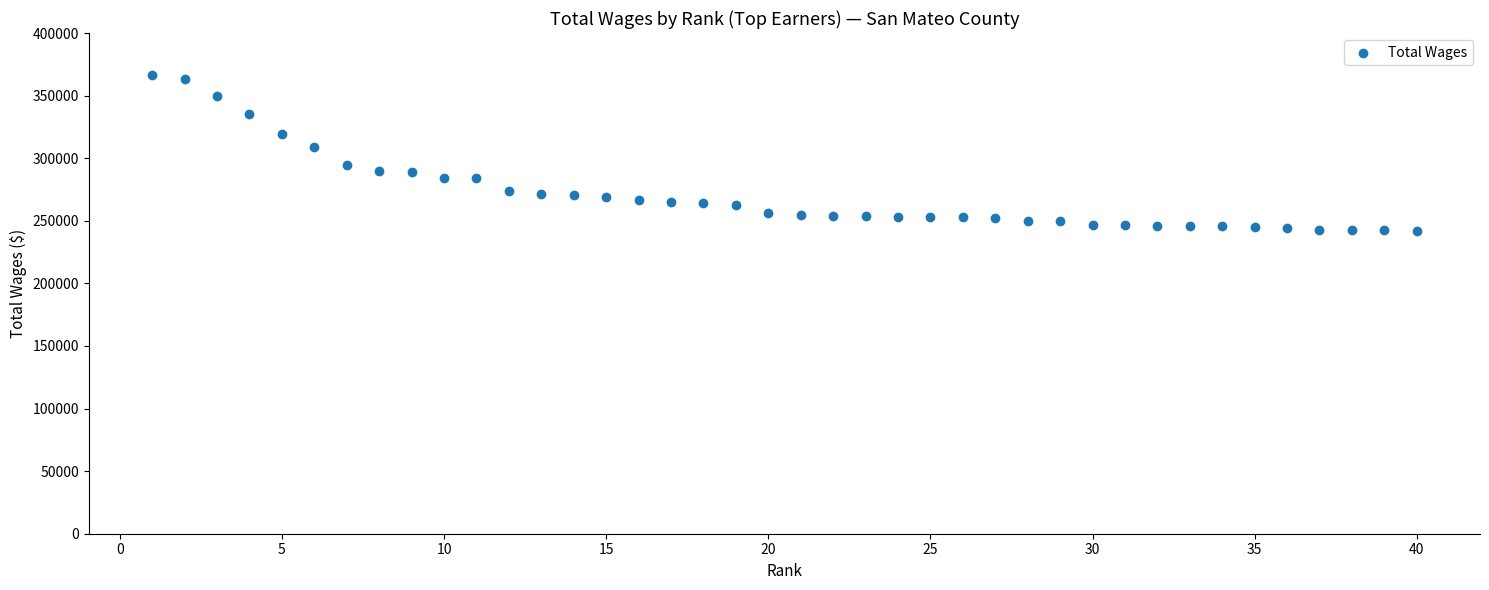

What is the range of Y values (max minus min)?

124256